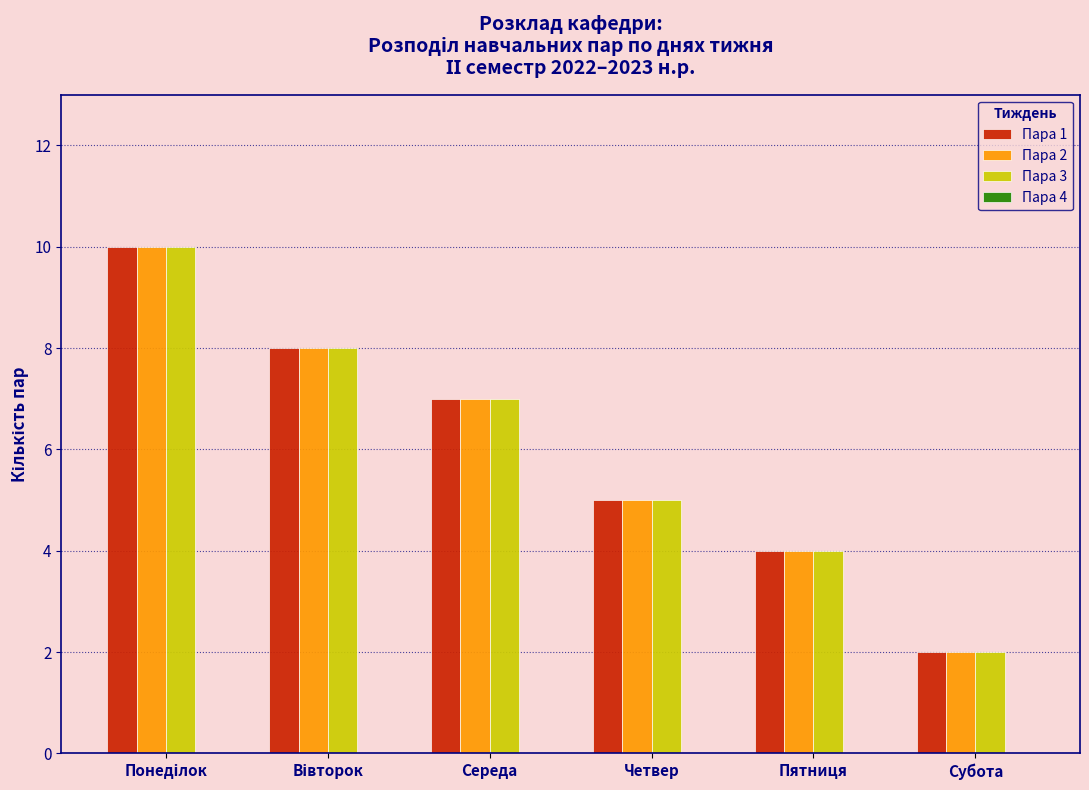

Reading left to right, what are all the values shown in this chart?

Пара 1: 10	8	7	5	4	2
Пара 2: 10	8	7	5	4	2
Пара 3: 10	8	7	5	4	2